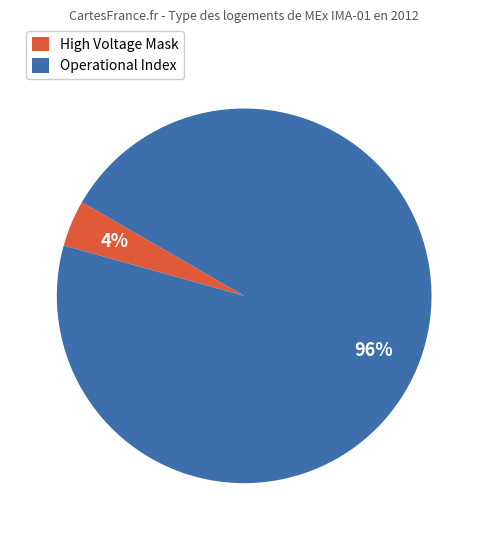

Do Operational Index and High Voltage Mask together represent more than half of the pie?

Yes